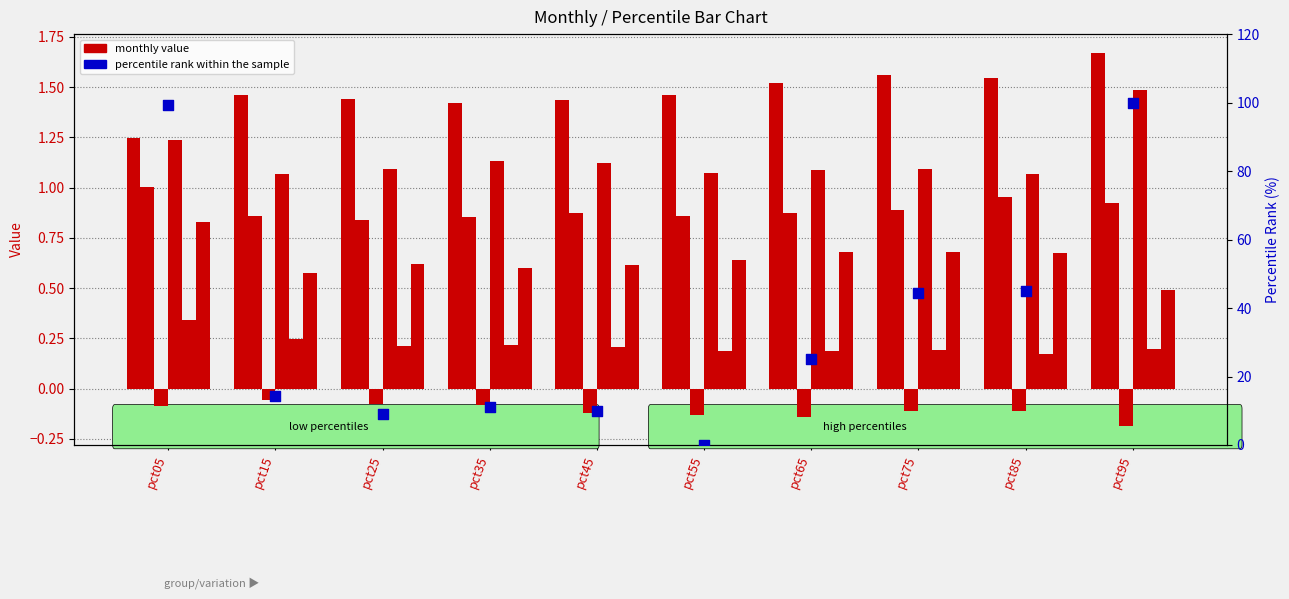

What is the total value across all series at pct75?

4.3